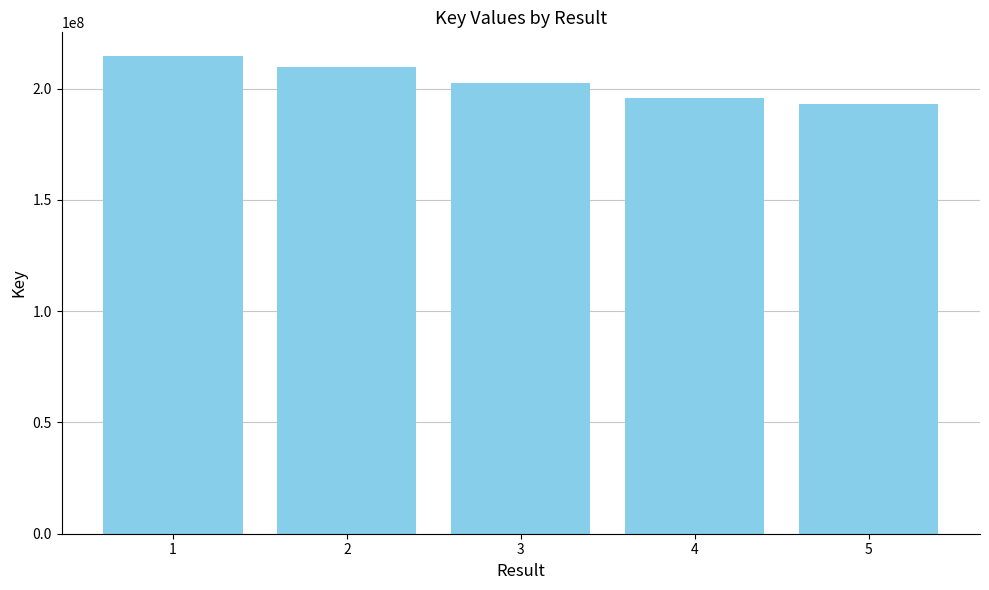

At which label is the value closest to 203965392?

3